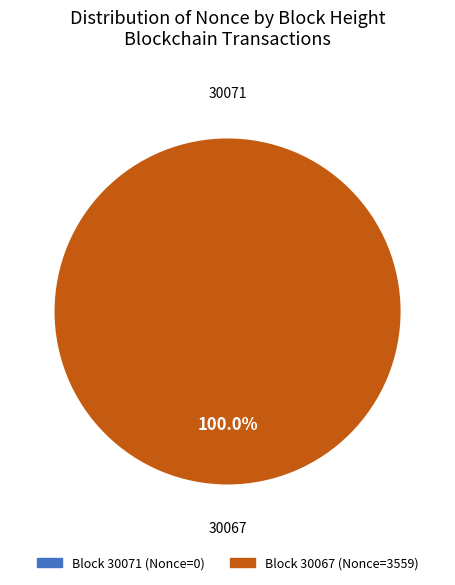

To the nearest percent, what portion does 30067 represent?

100%